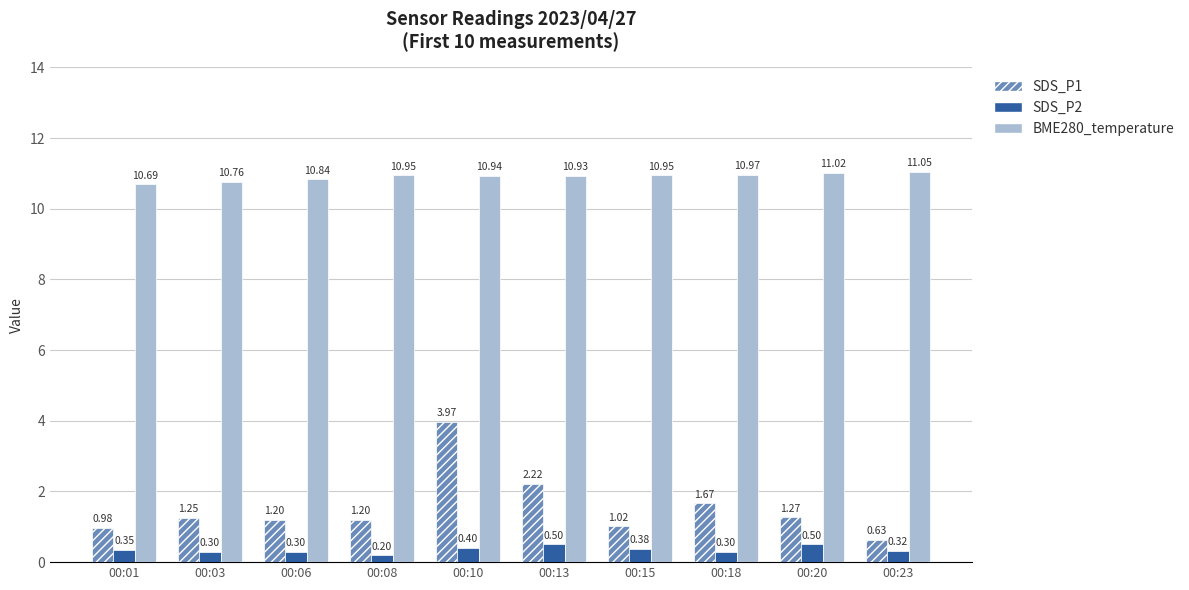

What is the difference between the BME280_temperature values at 00:03 and 00:15?

0.2